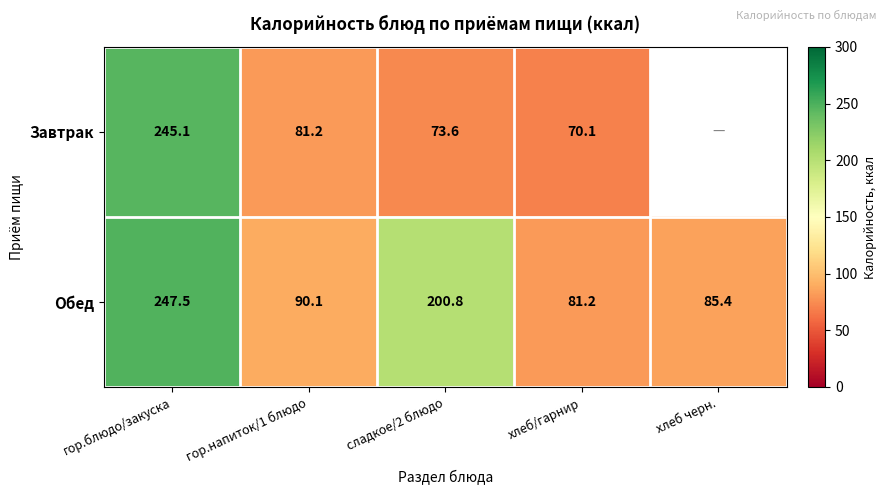

Which category has the highest value in the Обед series?

гор.блюдо/закуска